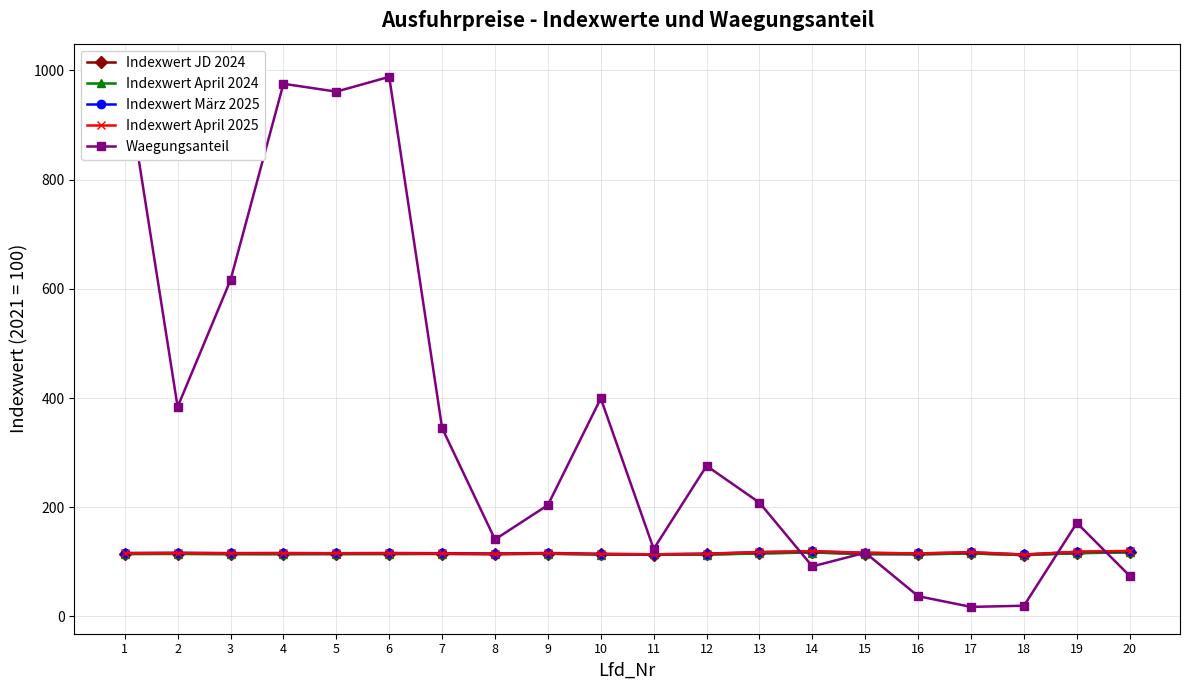

What is the sum of all Indexwert März 2025 values?

2324.9